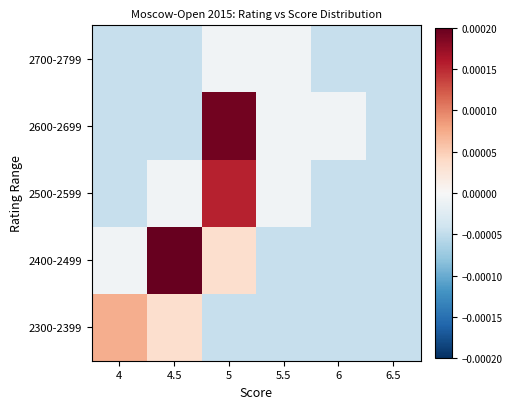

List the series in order of their peak value, highest first.

2400-2499, 2600-2699, 2500-2599, 2300-2399, 2700-2799